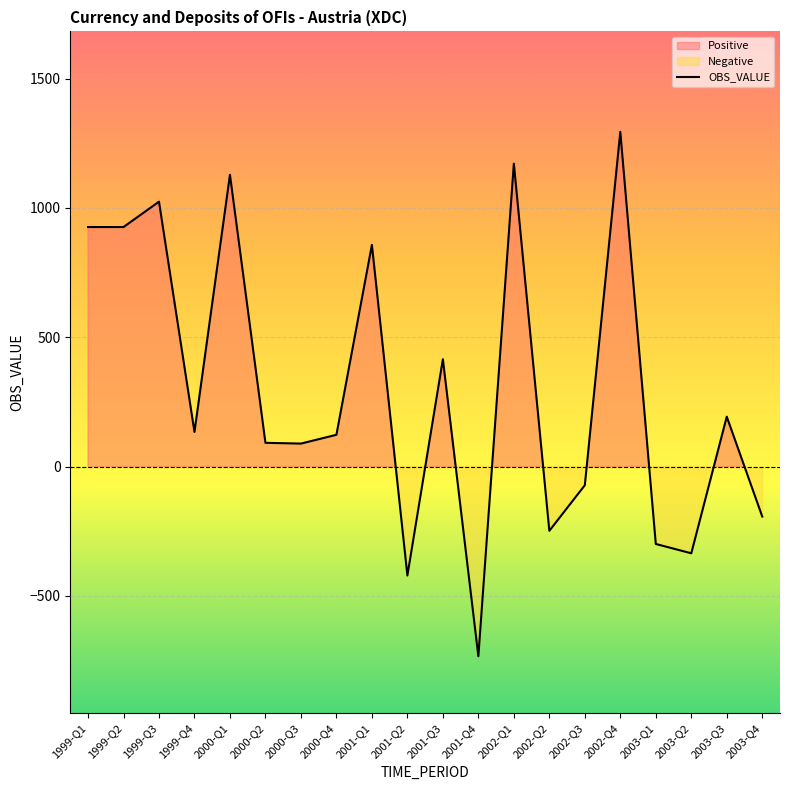

What is the minimum value shown in the chart?

-733